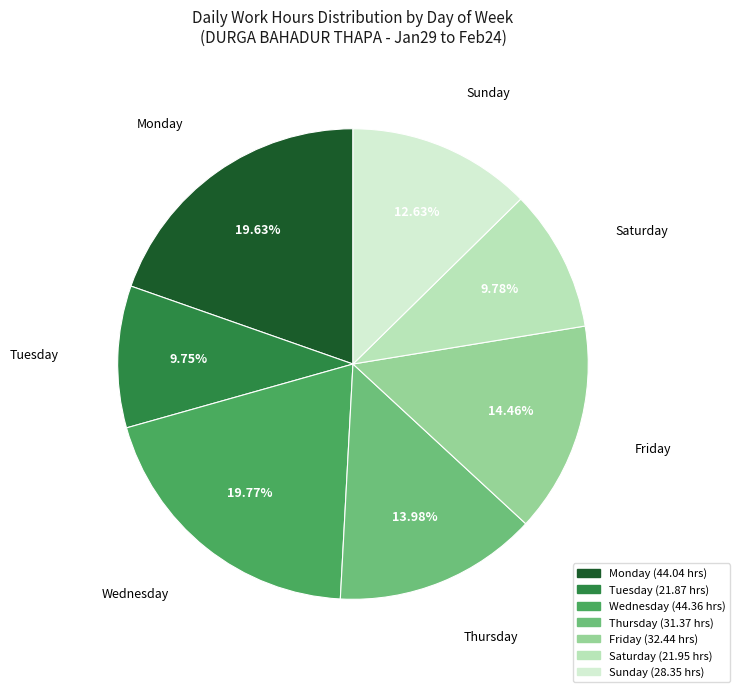

Does any single category account for the majority?

No